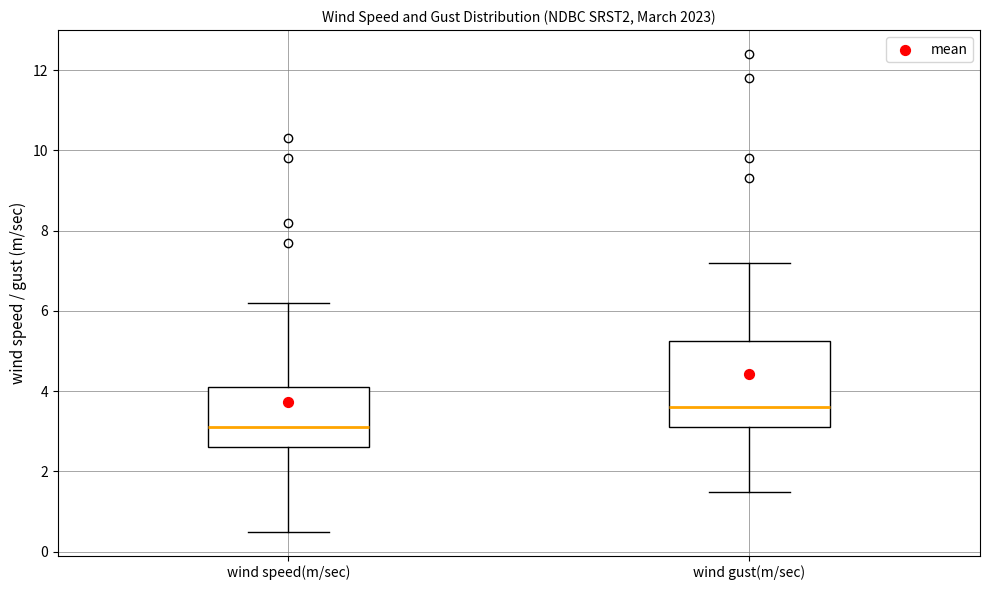

Which box is the tallest, from its lower edge to its upper edge?

wind gust(m/sec)